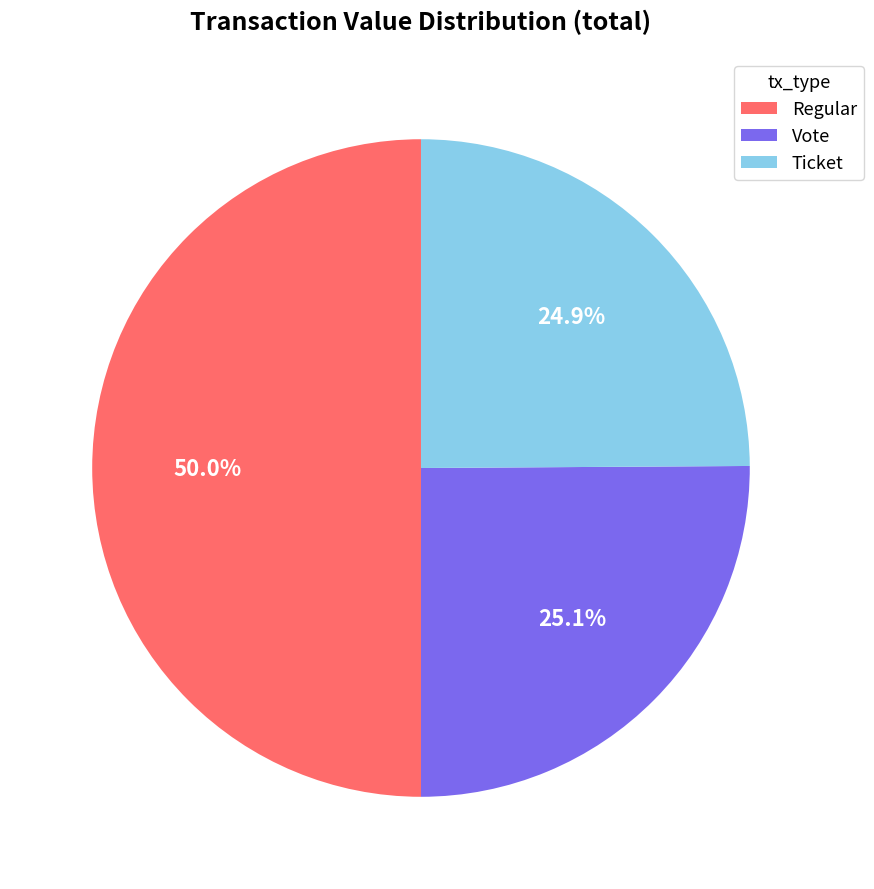

Combined, do Vote and Regular account for over 50%?

Yes